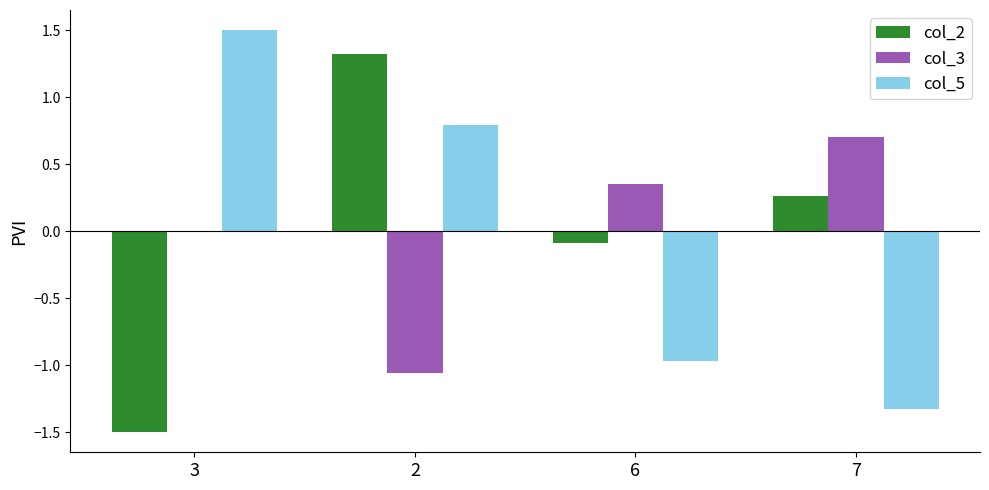

Where does the col_5 series first go above 0?

3